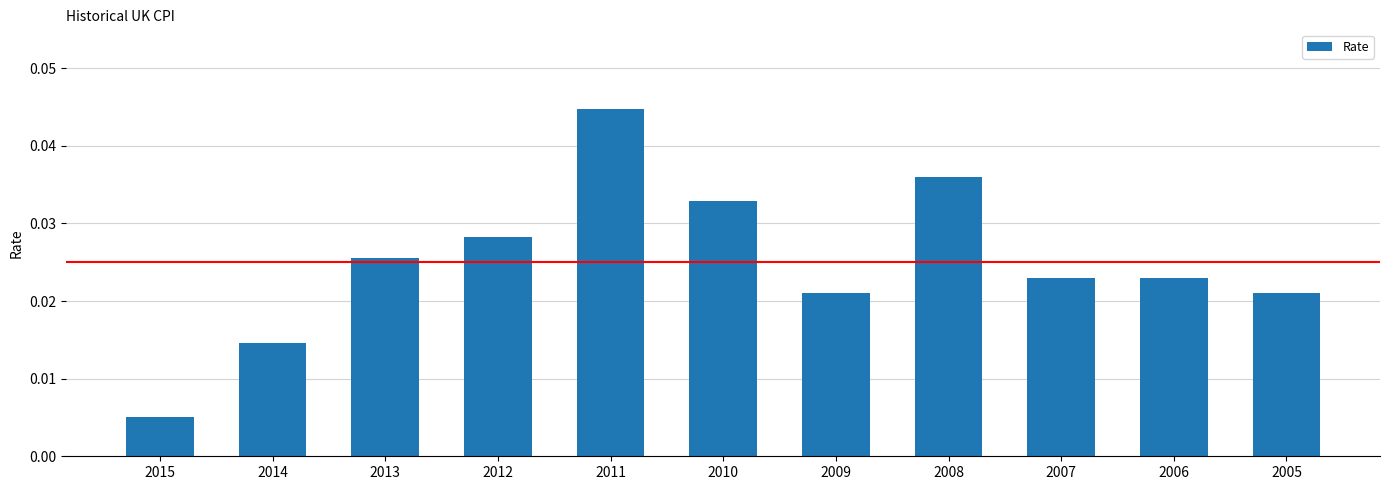

At which category does the chart reach its peak across all series?

2011